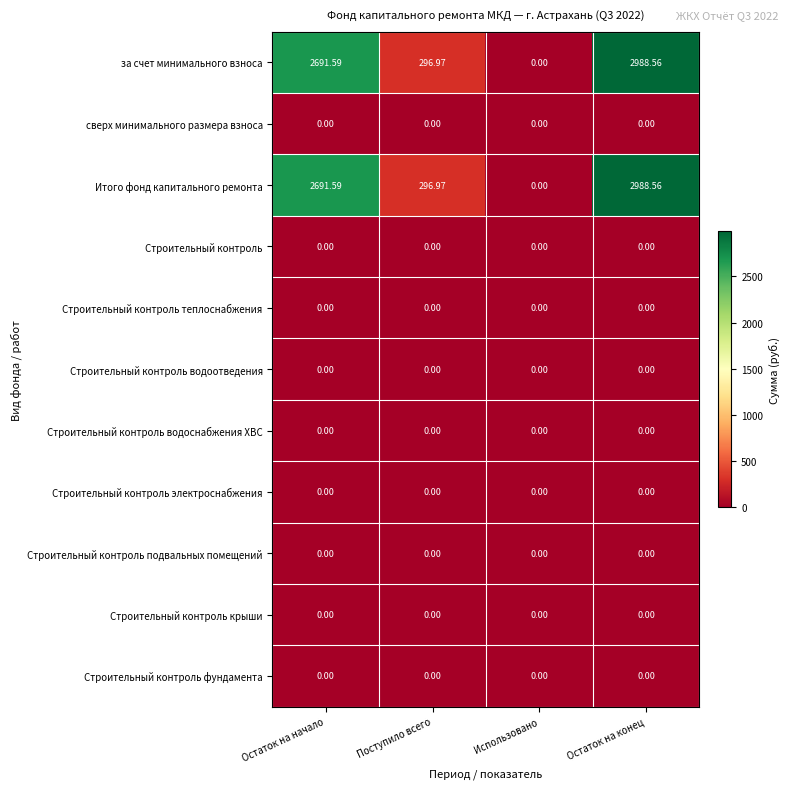

Which category has the highest value across all series?

Остаток на конец